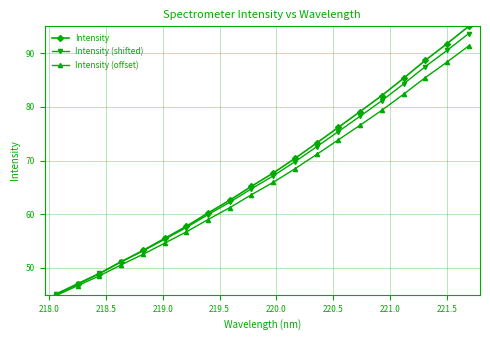

At how many categories does at least one series exceed 77?

6